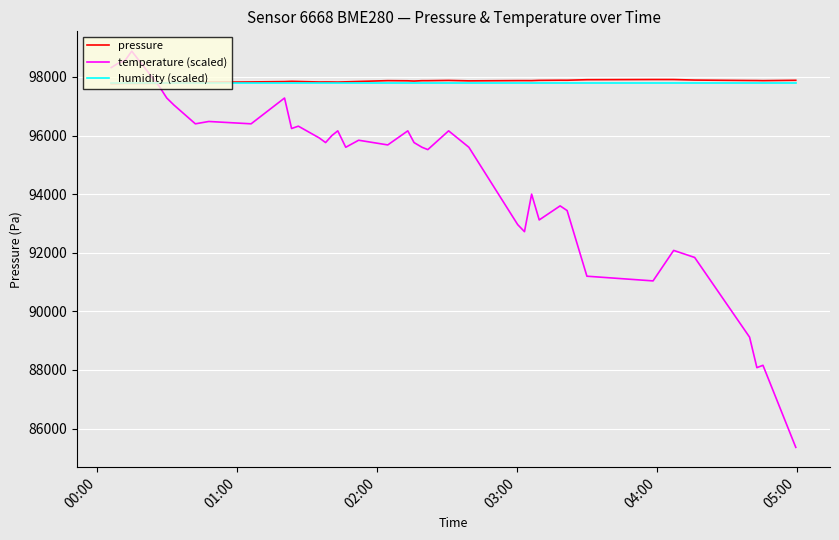

Which series has the widest spread of values?

temperature (scaled)